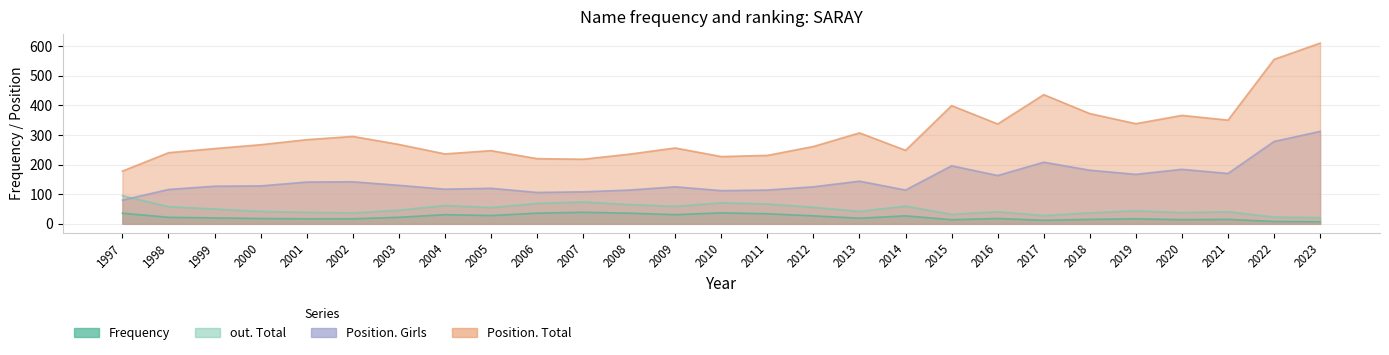

What is the difference between the maximum and minimum values in the Position. Girls series?

232